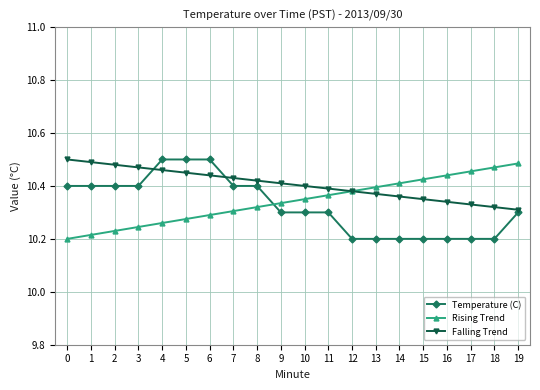

At how many categories does at least one series exceed 10?

20